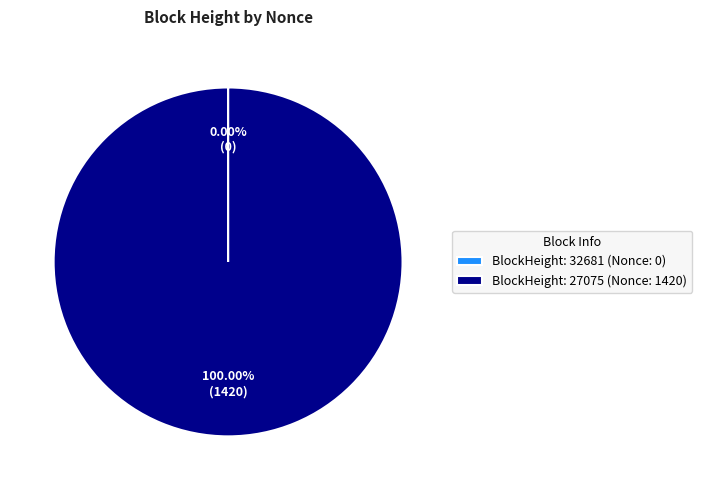

What is the largest slice in the pie chart?

BlockHeight: 27075 (Nonce: 1420)